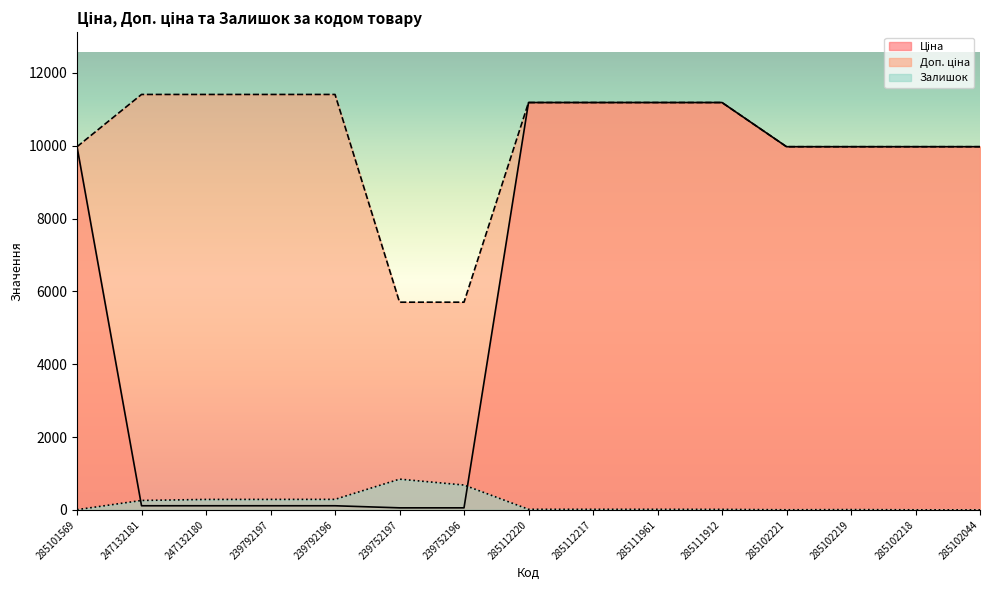

What is the lowest value of the Залишок series?

1.0